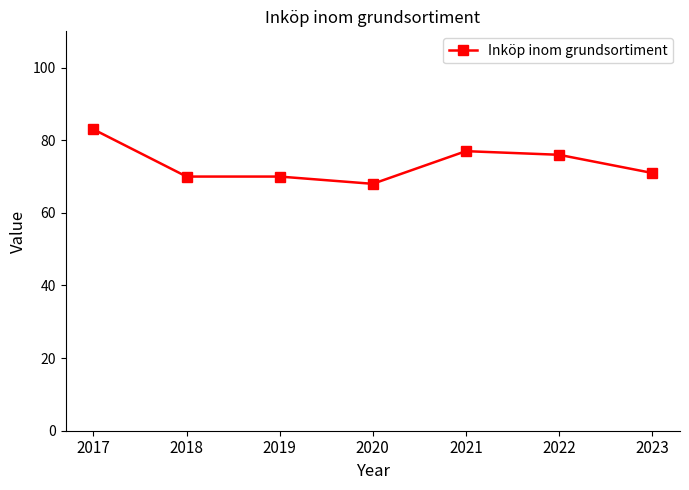

At which category does the chart reach its minimum across all series?

2020